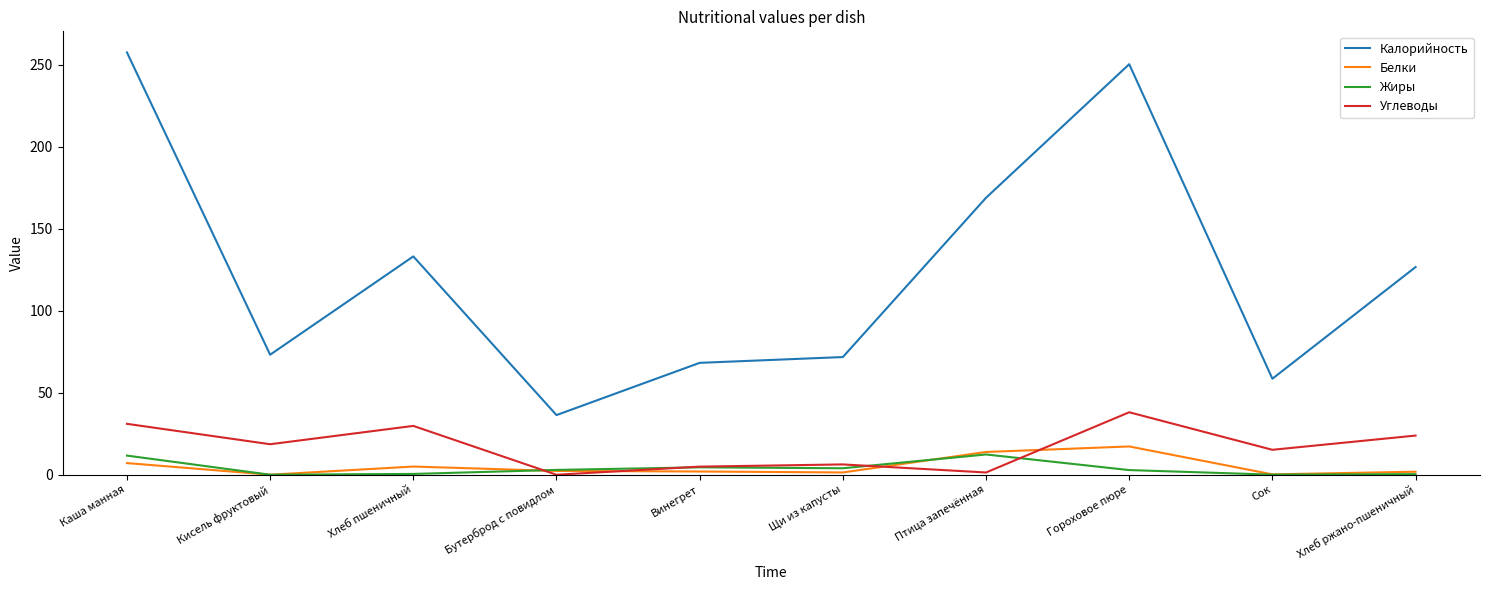

What is the total value across all series at Хлеб ржано-пшеничный?

152.8